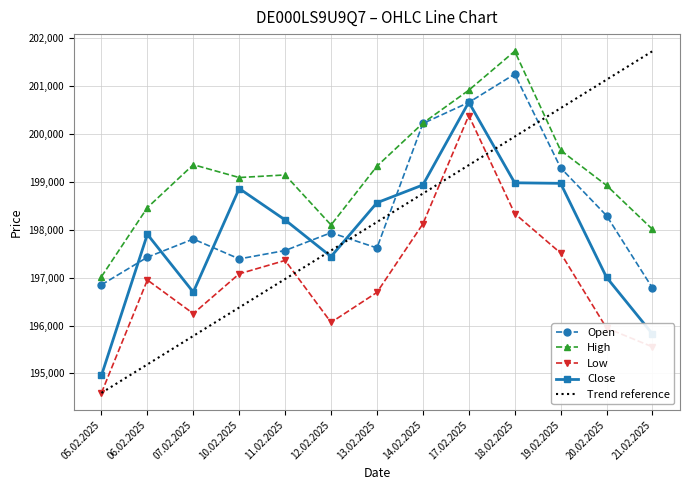

Is the value of High at 11.02.2025 greater than the value of Low at 11.02.2025?

Yes